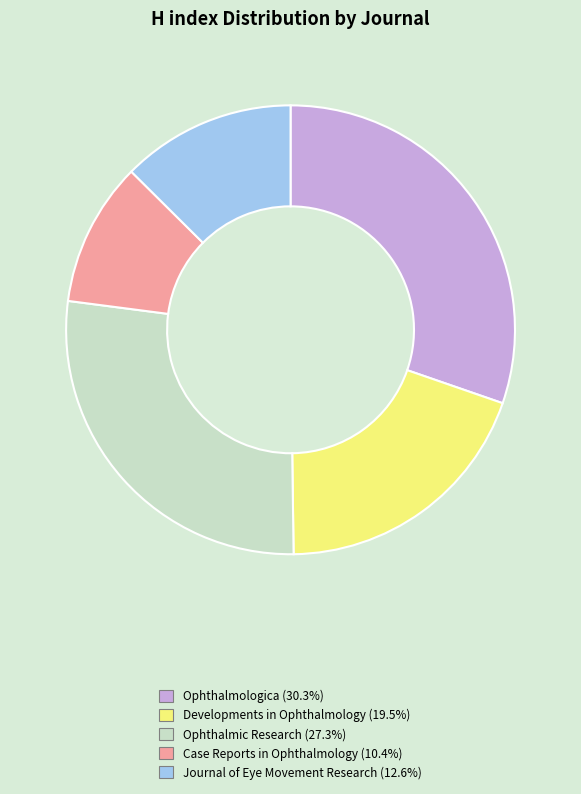

Approximately how many times larger is the value at Journal of Eye Movement Research (12.6%) compared to Developments in Ophthalmology (19.5%)?

0.6